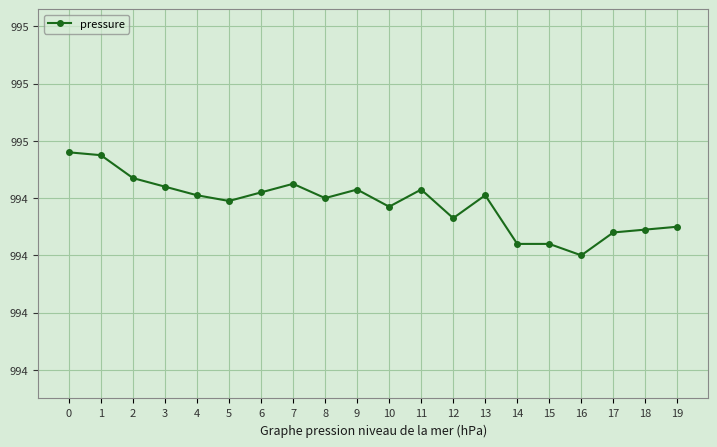

Is this an area chart (filled region under the line)?

No